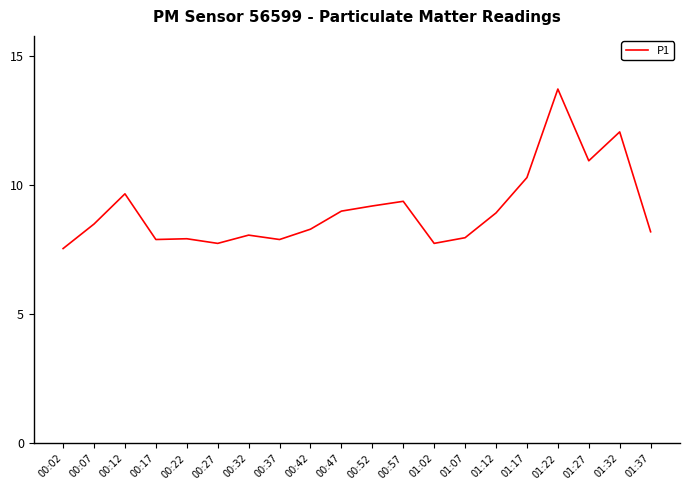

At which category does the chart reach its peak across all series?

01:22